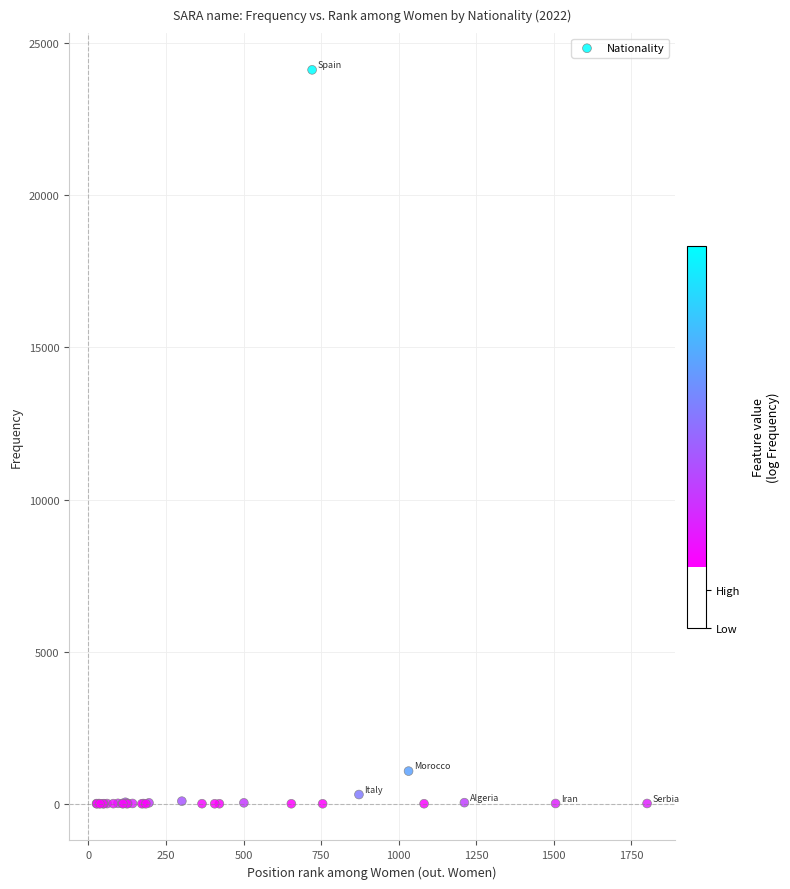

What Y value in the scatter plot is closest to 12062?

1077